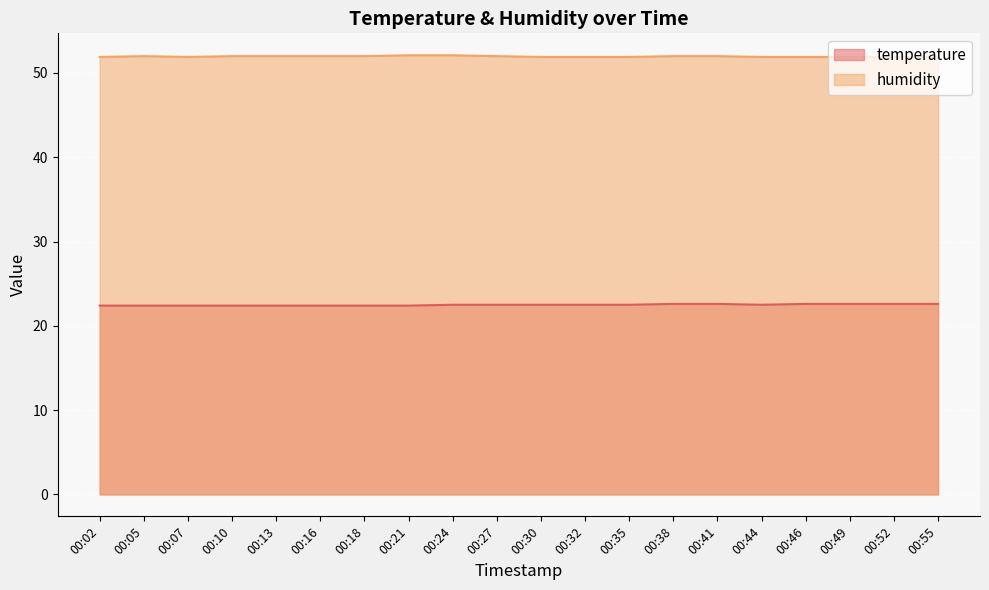

What is the sum of all temperature values?

449.8